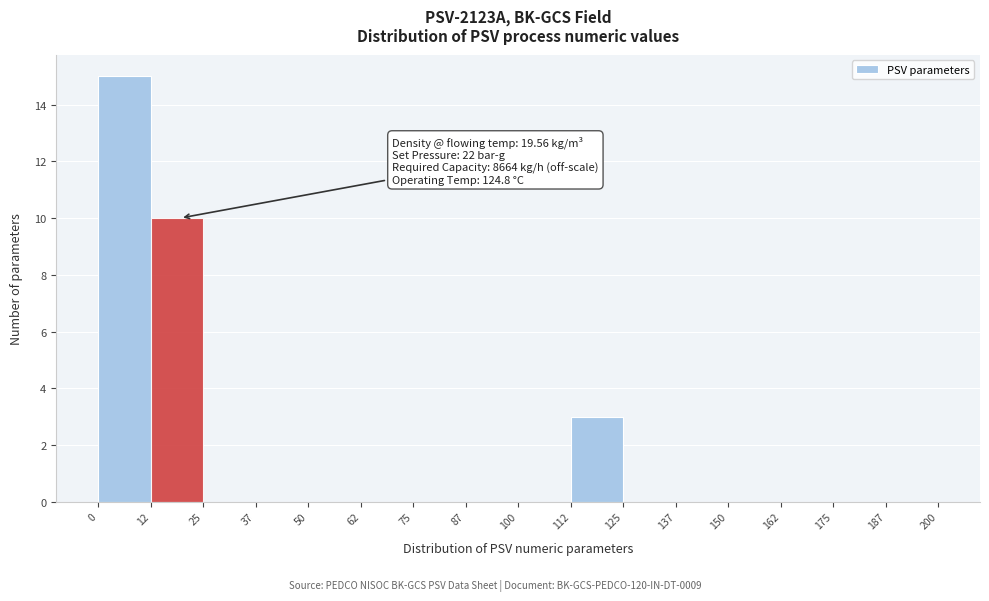

Over which range of the x-axis is the bar tallest?

0 to 12